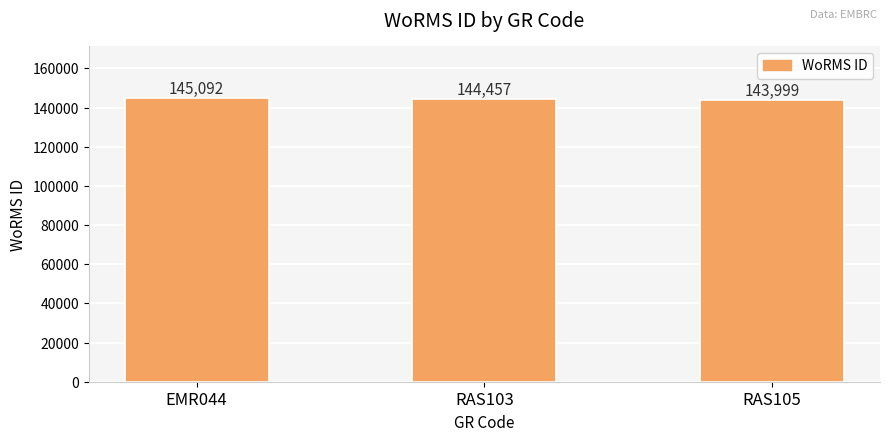

List the labels in order of value, largest first.

EMR044, RAS103, RAS105